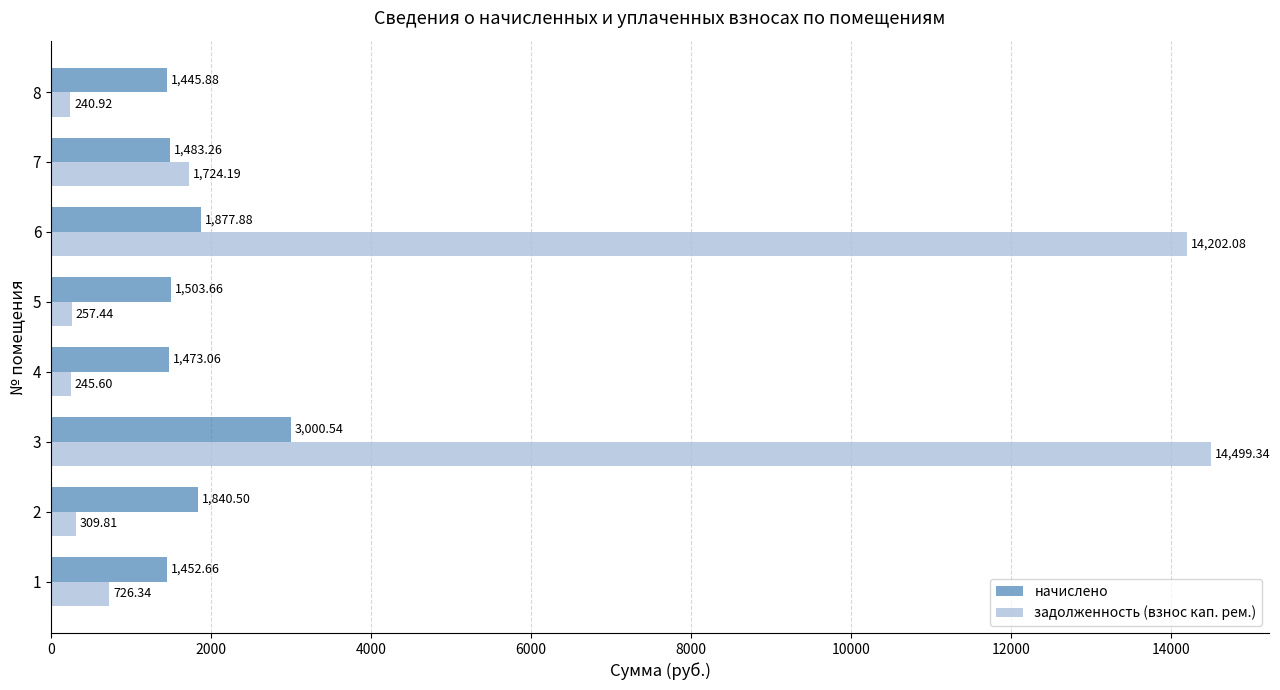

What is the difference between the highest and lowest values at 3?

11498.8